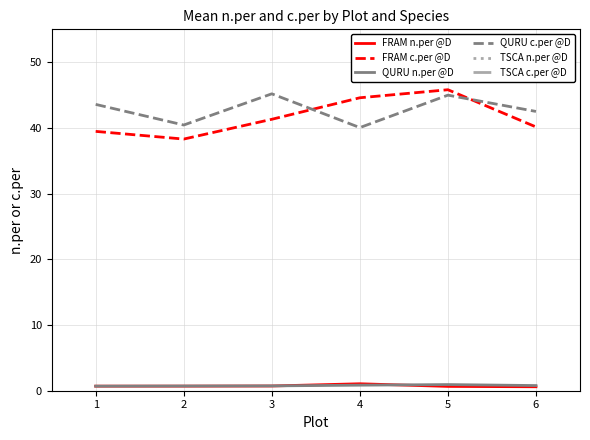

The QURU c.per @D series shows 23.0 at 2. True or false?

False